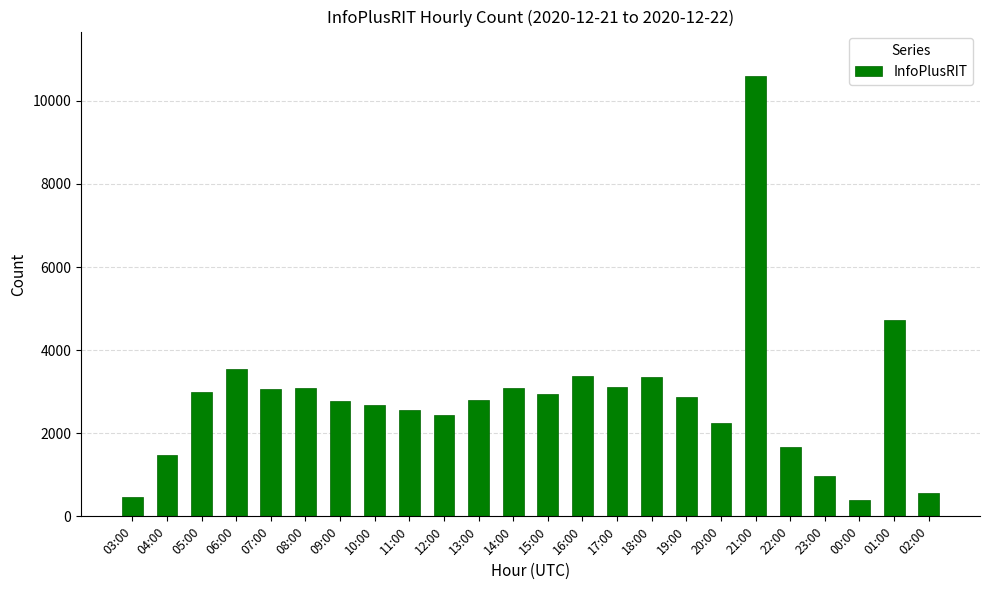

Which label corresponds to the largest value in the chart?

21:00